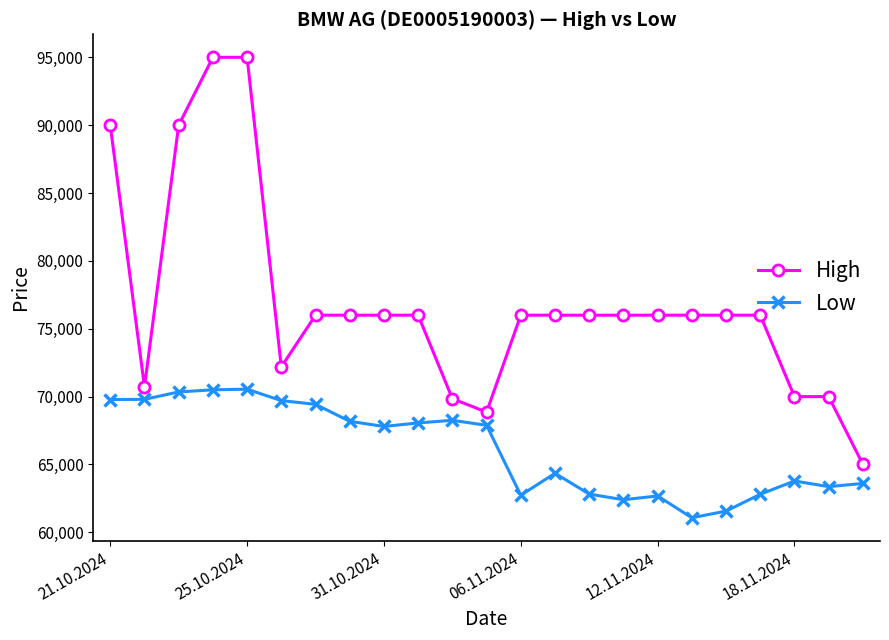

In Low, how many points are lower than both neighbors (excluding endpoints)?

5